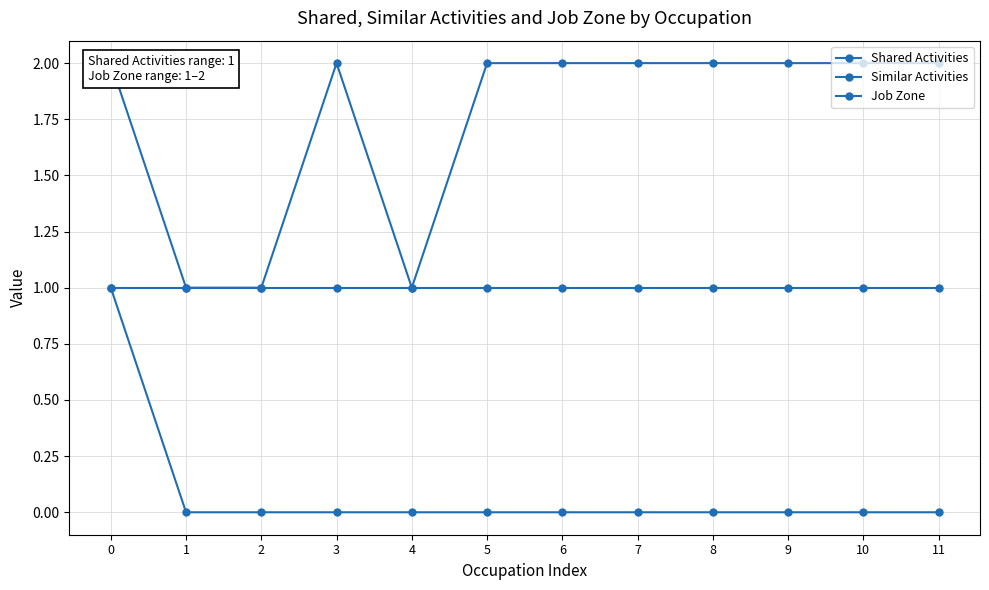

Which series has the largest total across all categories?

Job Zone